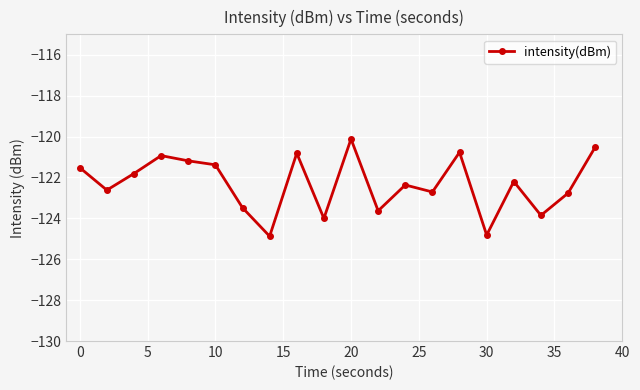

What is the average value?

-122.3